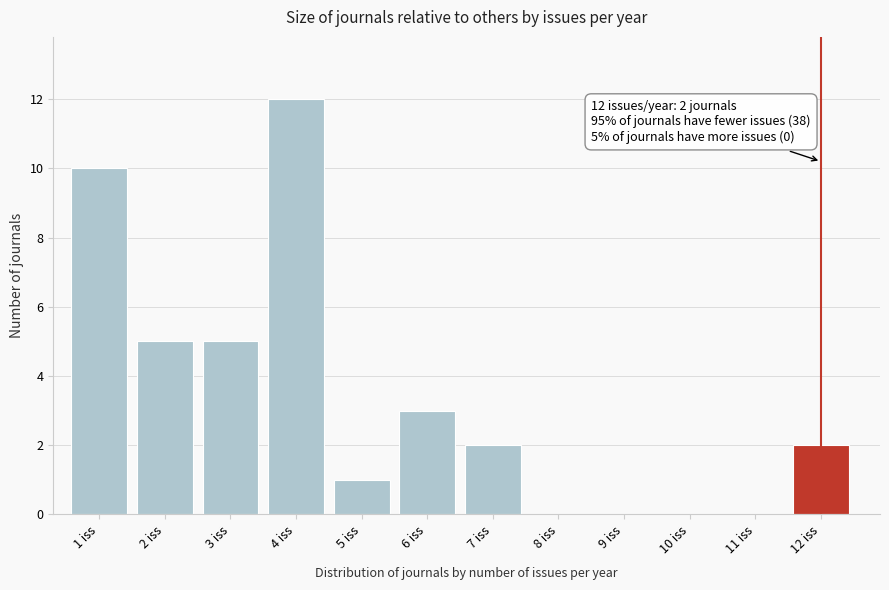

Reading right to left, extract all data points from this chart.

12 iss=2	11 iss=0	10 iss=0	9 iss=0	8 iss=0	7 iss=2	6 iss=3	5 iss=1	4 iss=12	3 iss=5	2 iss=5	1 iss=10